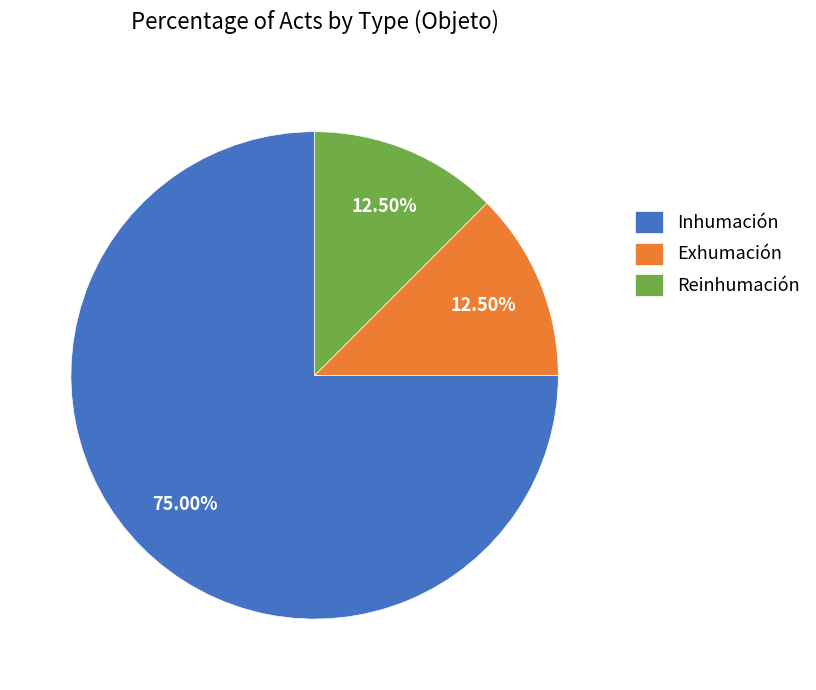

Does Inhumación represent more than half of the total?

Yes